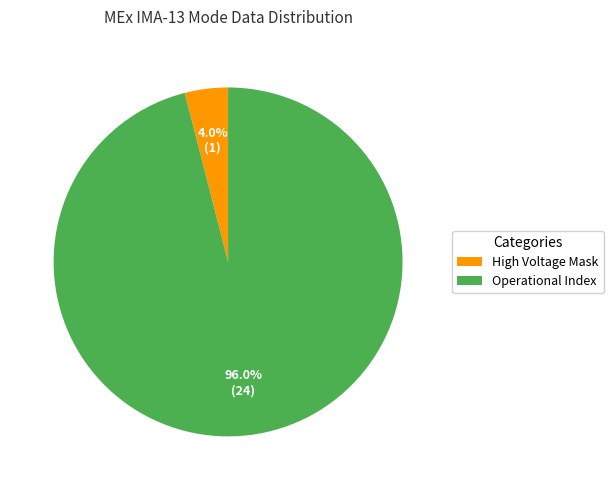

Is there a majority slice in this chart?

Yes